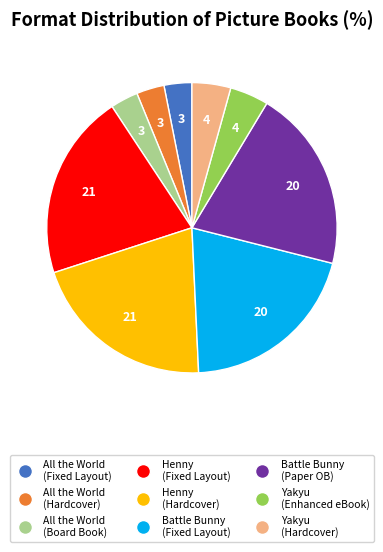

Is there any slice that represents more than half of the pie?

No